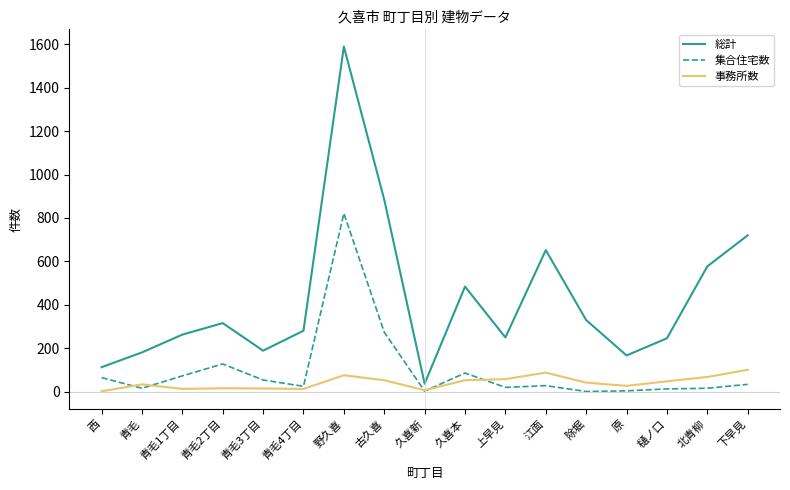

How many lines are shown in the chart?

3